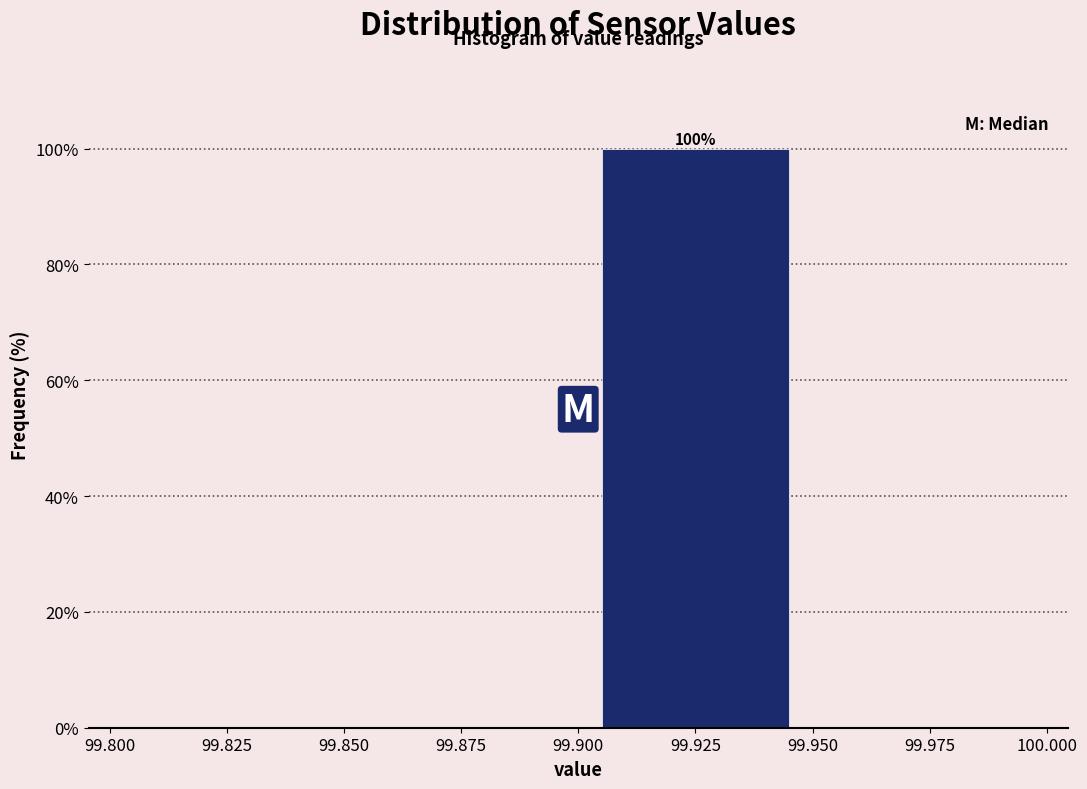

Which range on the x-axis has the tallest bar?

99.900 to 99.950